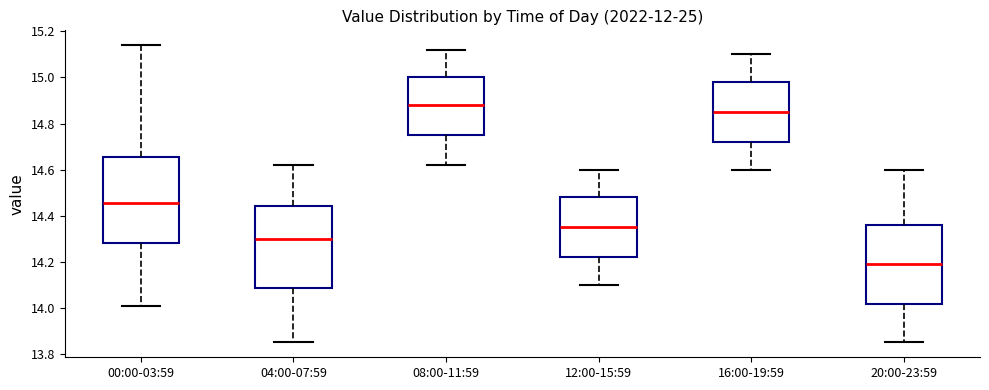

Which box's median line is the lowest?

20:00-23:59